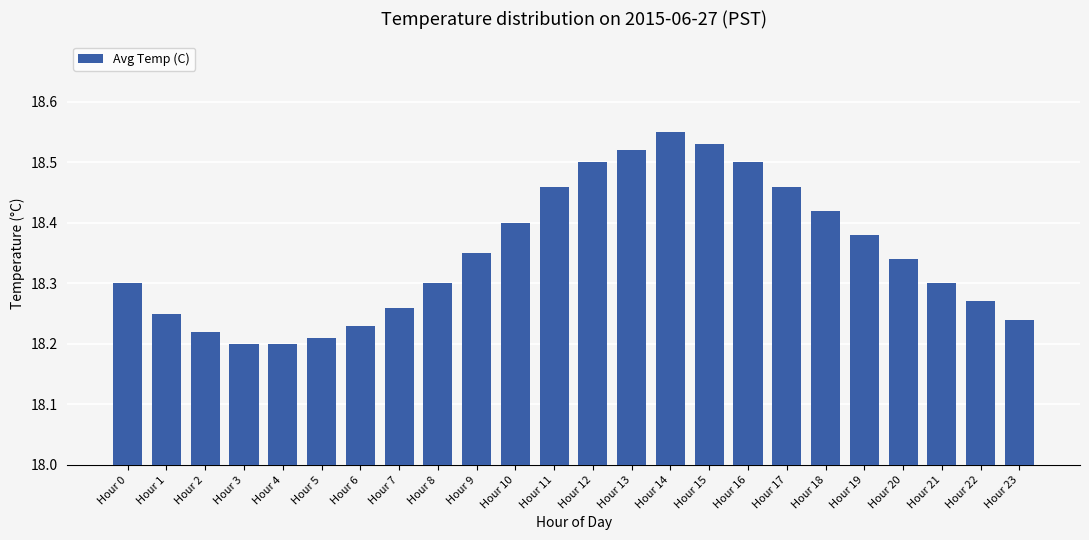

What is the sum of all values?

440.4